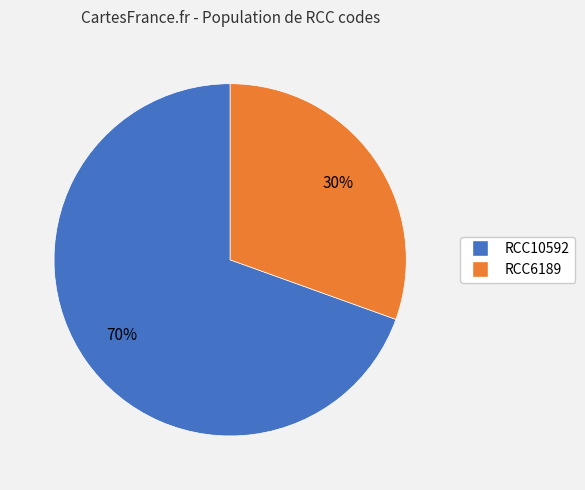

Count the number of slices in the pie.

2